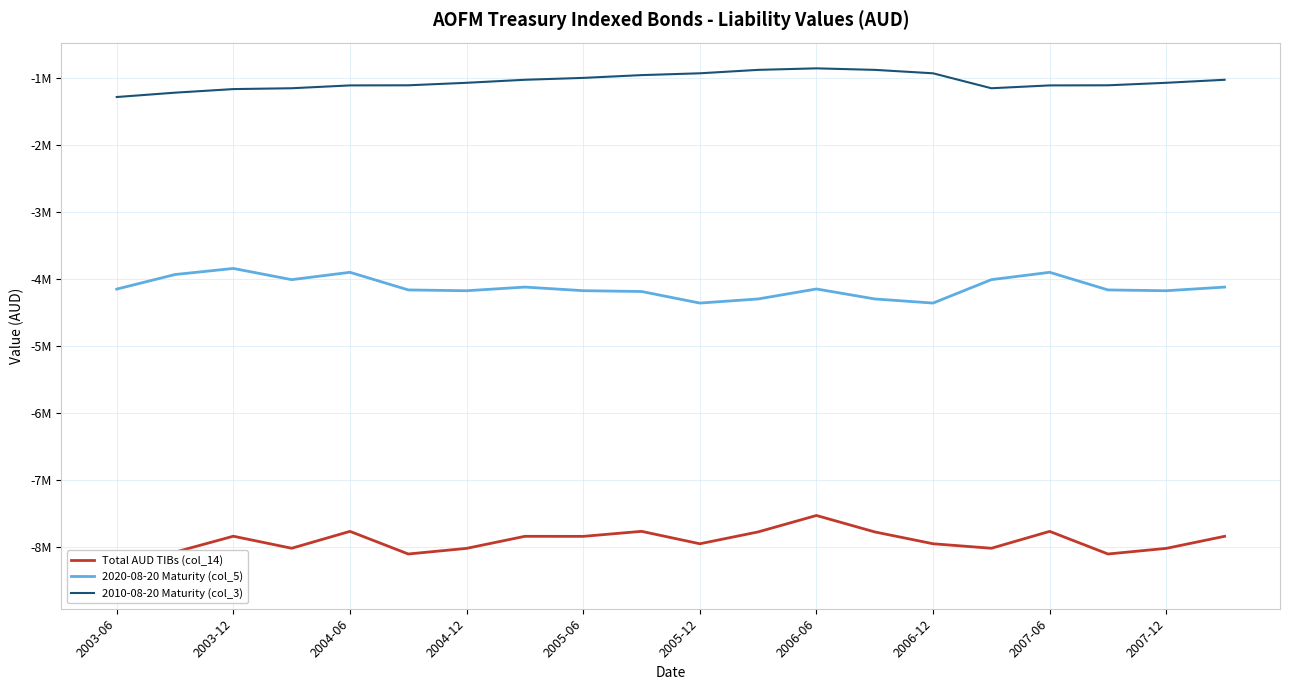

Is the value of 2020-08-20 Maturity (col_5) at 2005-12 greater than the value of 2010-08-20 Maturity (col_3) at 18?

No